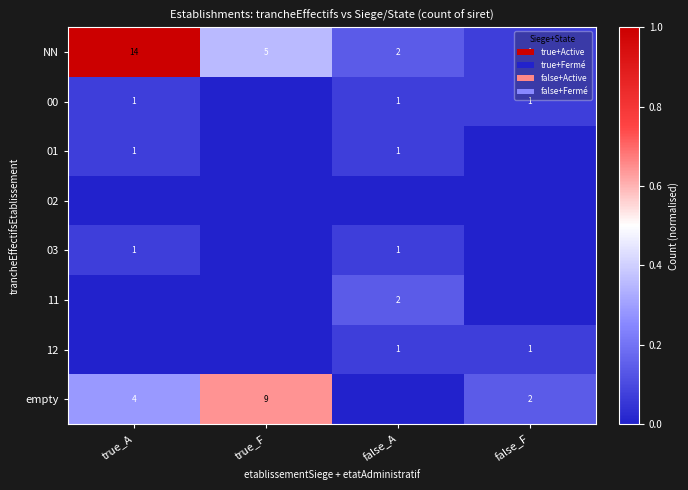

Read the NN value at true_F, to the nearest 5.

5